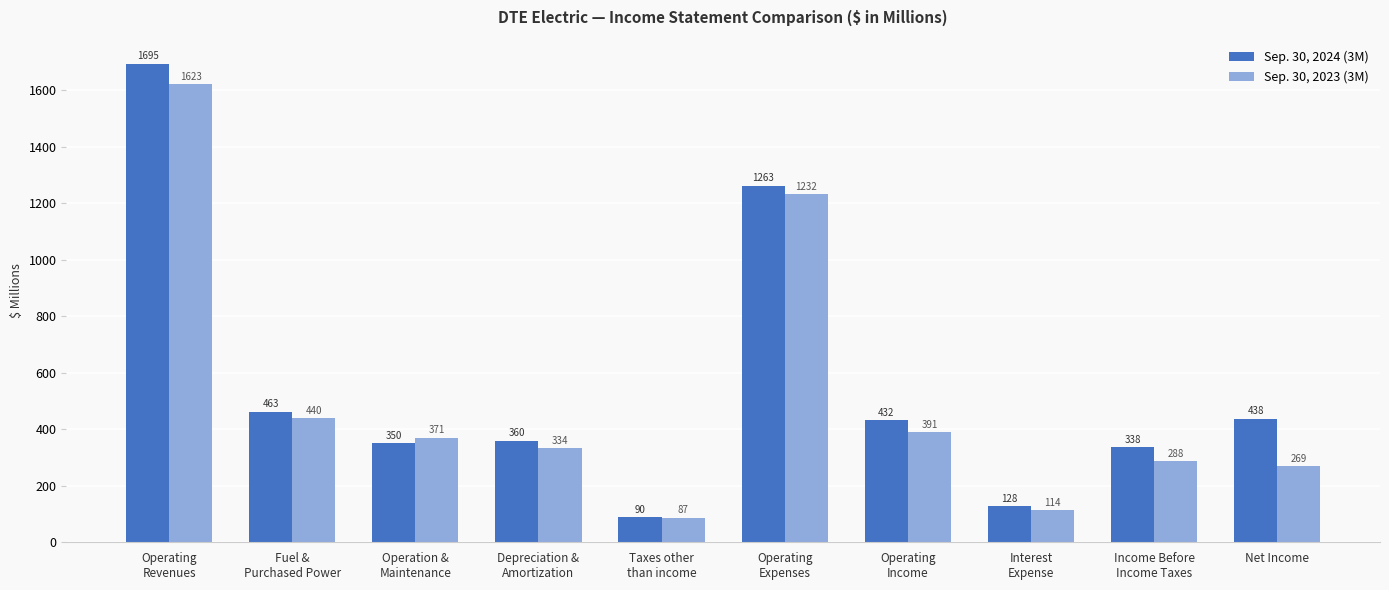

Reading left to right, extract all data points from this chart.

Sep. 30, 2024 (3M): 1695	463	350	360	90	1263	432	128	338	438
Sep. 30, 2023 (3M): 1623	440	371	334	87	1232	391	114	288	269